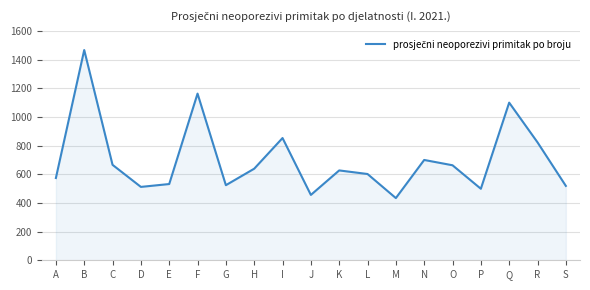

What is the minimum value shown in the chart?

434